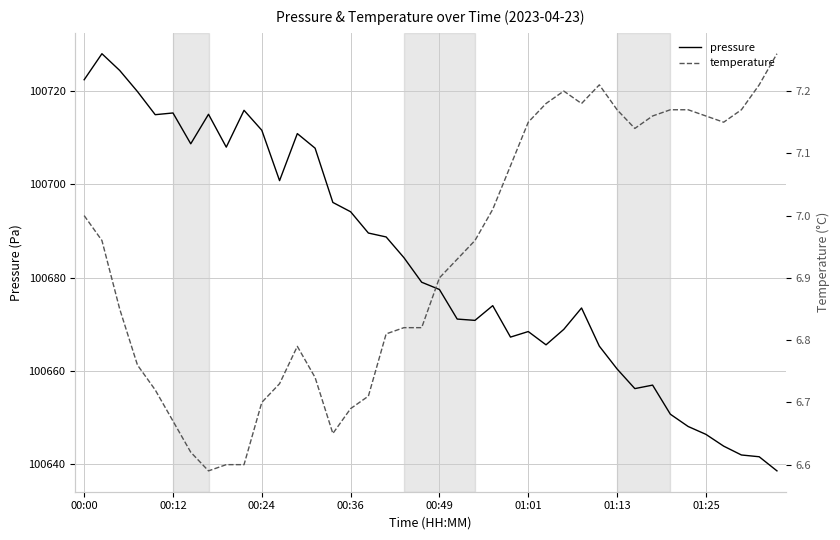

True or false: pressure and temperature cross at least once.

False